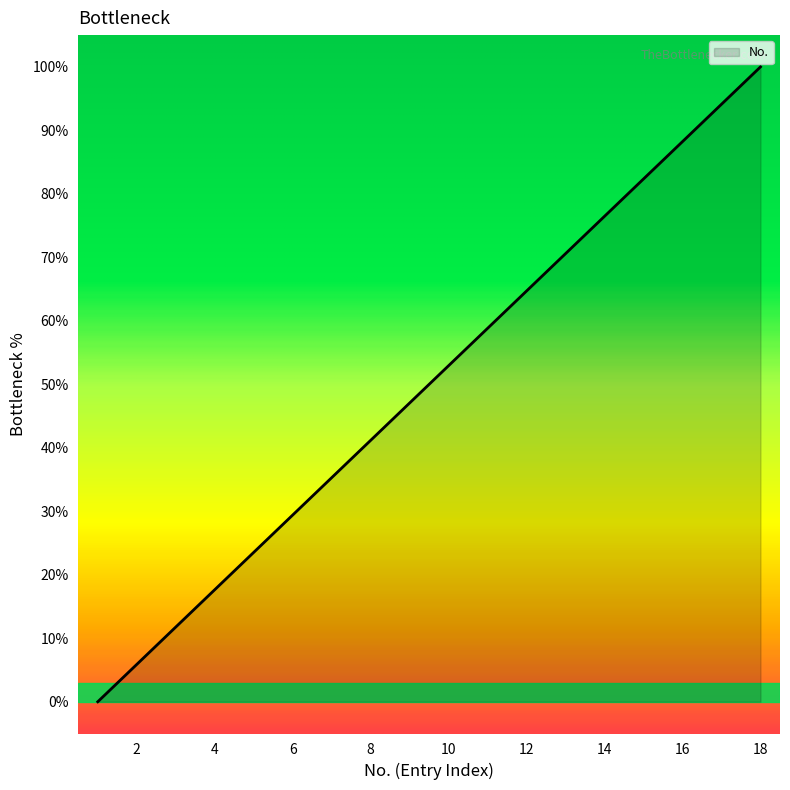

What is the difference between the maximum and minimum values?

100.0